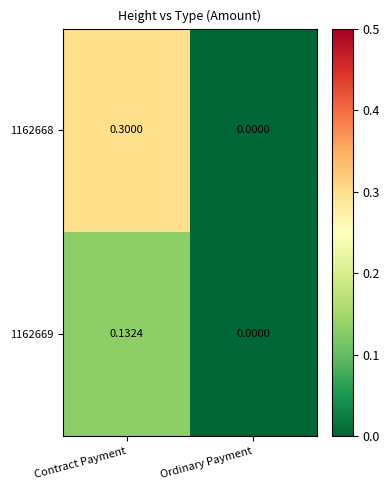

What is the spread (max minus min) of values at Contract Payment?

0.2